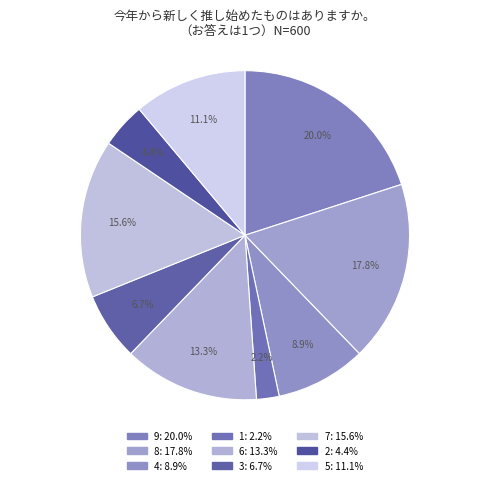

True or false: 9 accounts for 35% of the total.

False